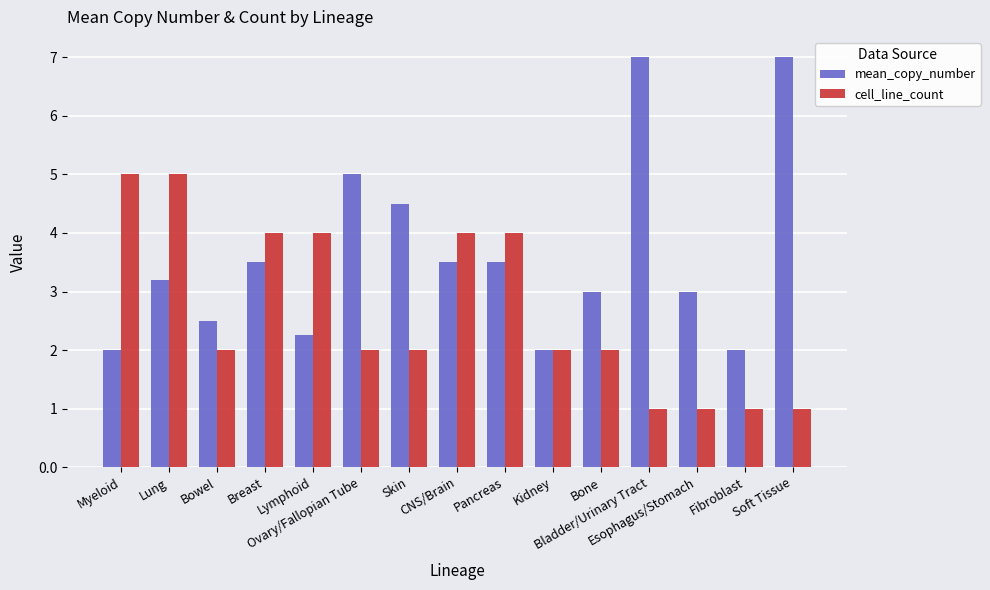

Which series has the widest spread of values?

mean_copy_number